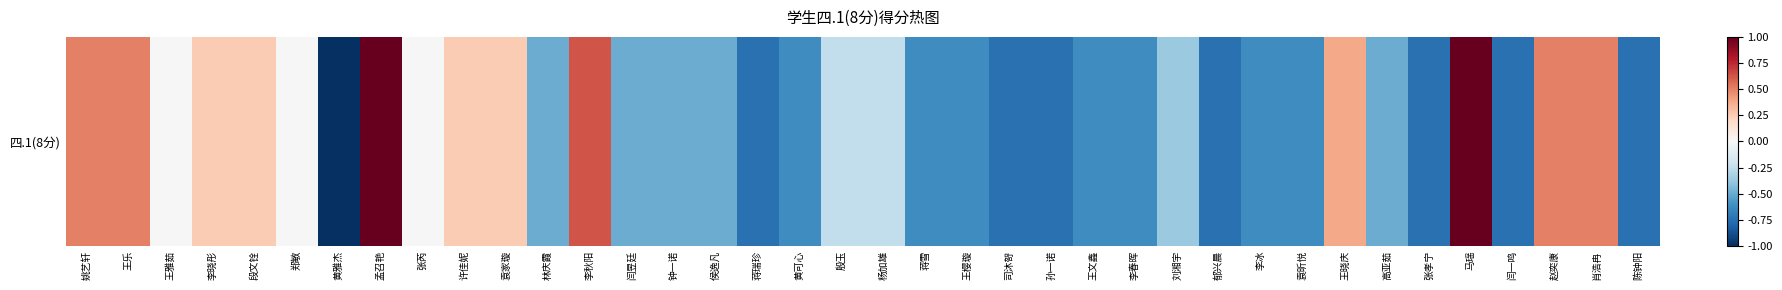

How many categories are shown in the chart?

38